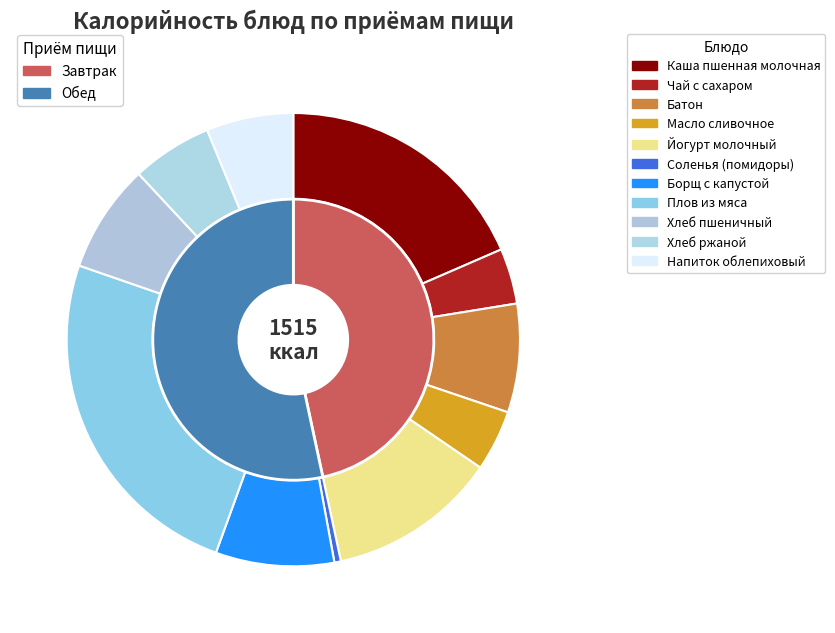

What portion of the pie excludes Плов из мяса?

75.2%